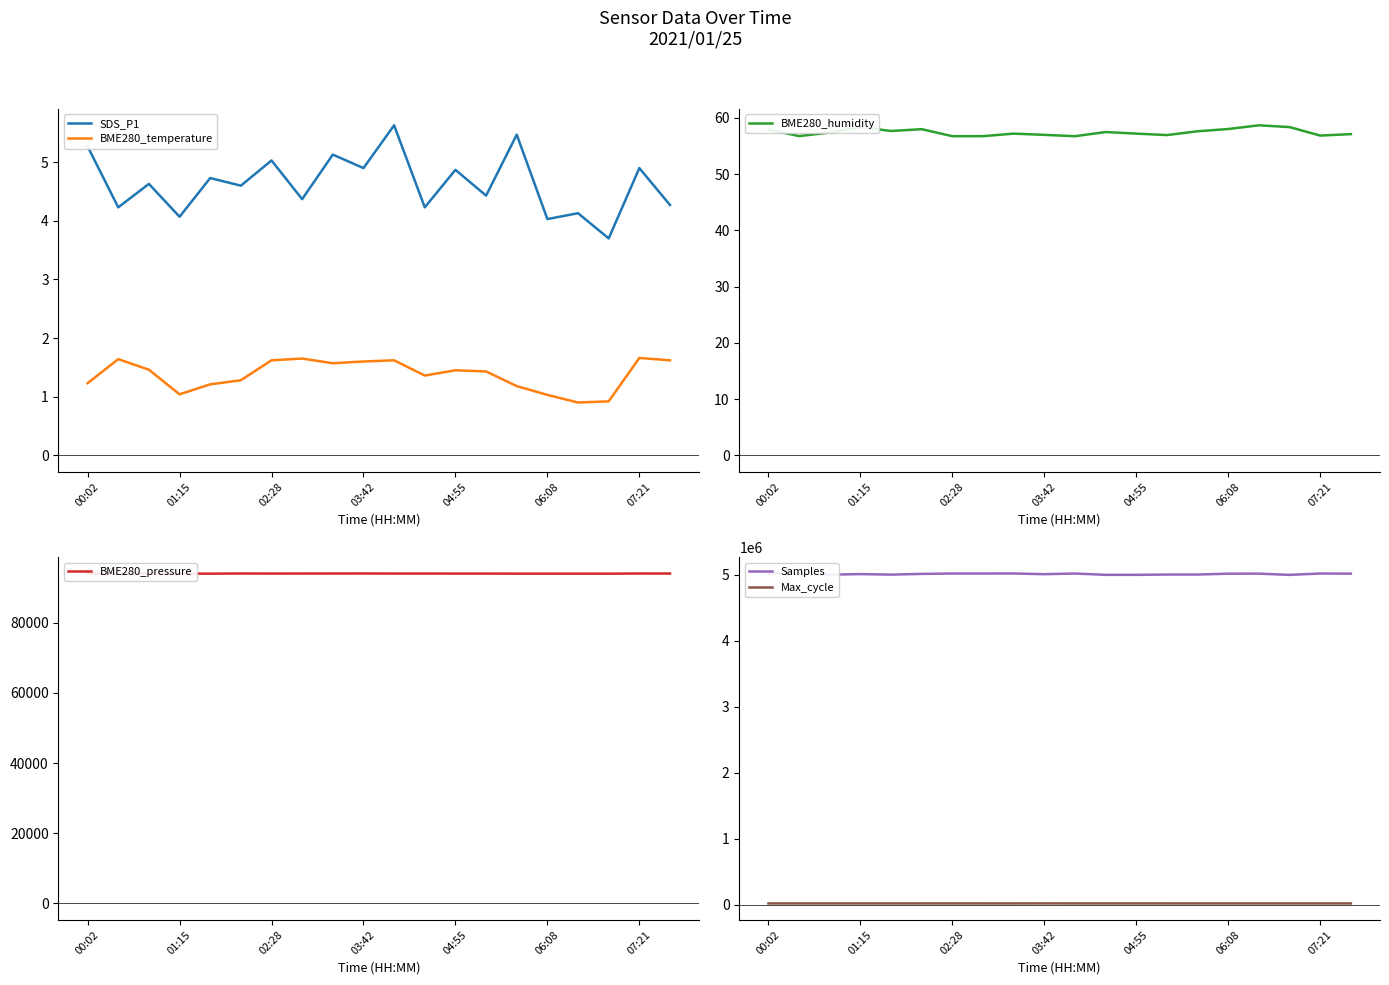

Reading left to right, extract all data points from this chart.

SDS_P1: 5.3	4.2	4.6	4.1	4.7	4.6	5.0	4.4	5.1	4.9	5.6	4.2	4.9	4.4	5.5	4.0	4.1	3.7	4.9	4.3
BME280_temperature: 1.2	1.6	1.5	1.0	1.2	1.3	1.6	1.6	1.6	1.6	1.6	1.4	1.4	1.4	1.2	1.0	0.9	0.9	1.7	1.6
BME280_humidity: 57.9	56.8	57.4	58.3	57.7	58.0	56.7	56.8	57.2	57.0	56.7	57.5	57.2	56.9	57.6	58.0	58.7	58.4	56.9	57.1
BME280_pressure: 94010.4	94024.7	93997.9	93979.4	93977.7	94018.4	94001.2	94008.5	94017.9	94025.9	94001.2	94003.9	93998.9	93998.2	93980.5	93974.5	93977.5	93973.1	94016.9	94011.4
Samples: 5016208.0	5003315.0	4998777.0	5006697.0	4998964.0	5009879.0	5015683.0	5015566.0	5016118.0	5005486.0	5015683.0	4995601.0	4995641.0	4999823.0	5000247.0	5013301.0	5013854.0	4995026.0	5015498.0	5013616.0
Max_cycle: 20226.0	20223.0	20223.0	20221.0	20203.0	20199.0	20270.0	20207.0	20202.0	20761.0	20270.0	20207.0	20246.0	20204.0	20222.0	20198.0	20206.0	20203.0	20237.0	20210.0